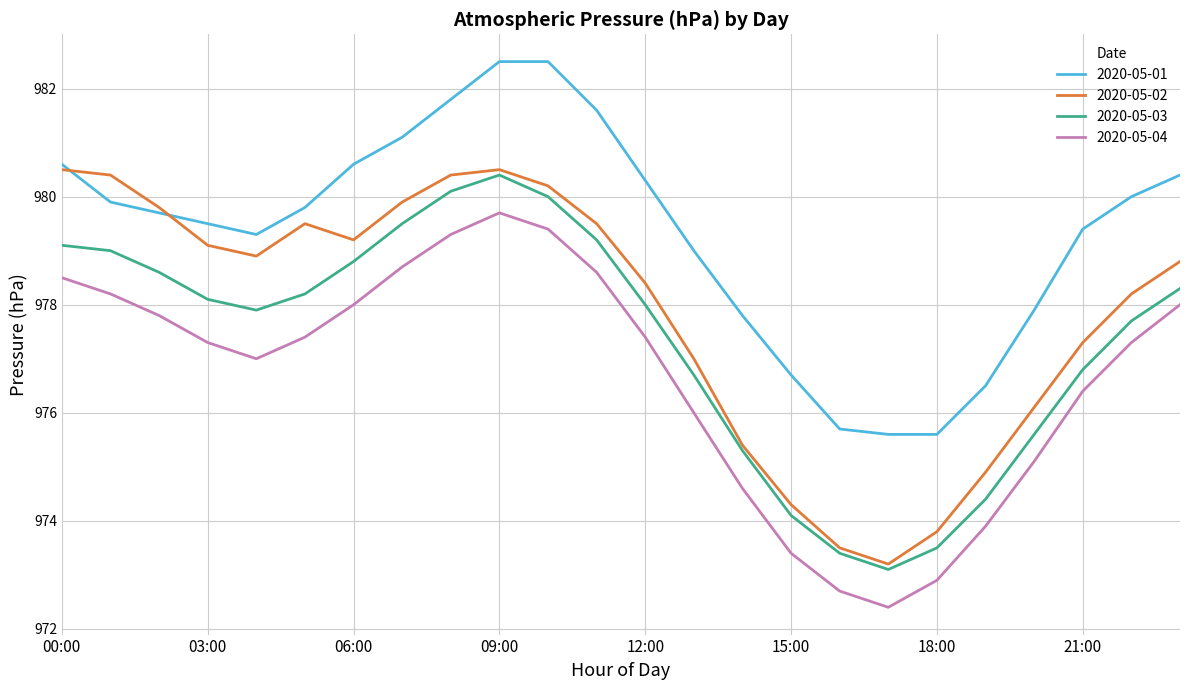

Which series has the largest total across all categories?

2020-05-01